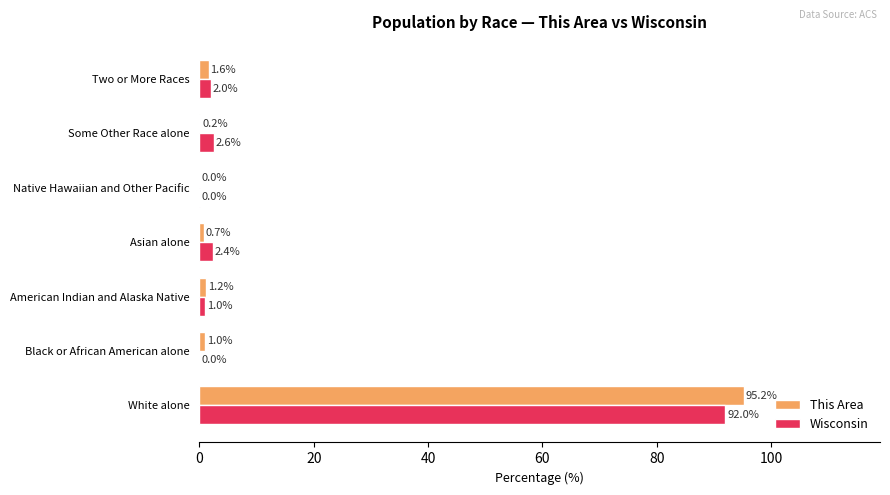

What is the sum of the Wisconsin values at Two or More Races and White alone?

94.0